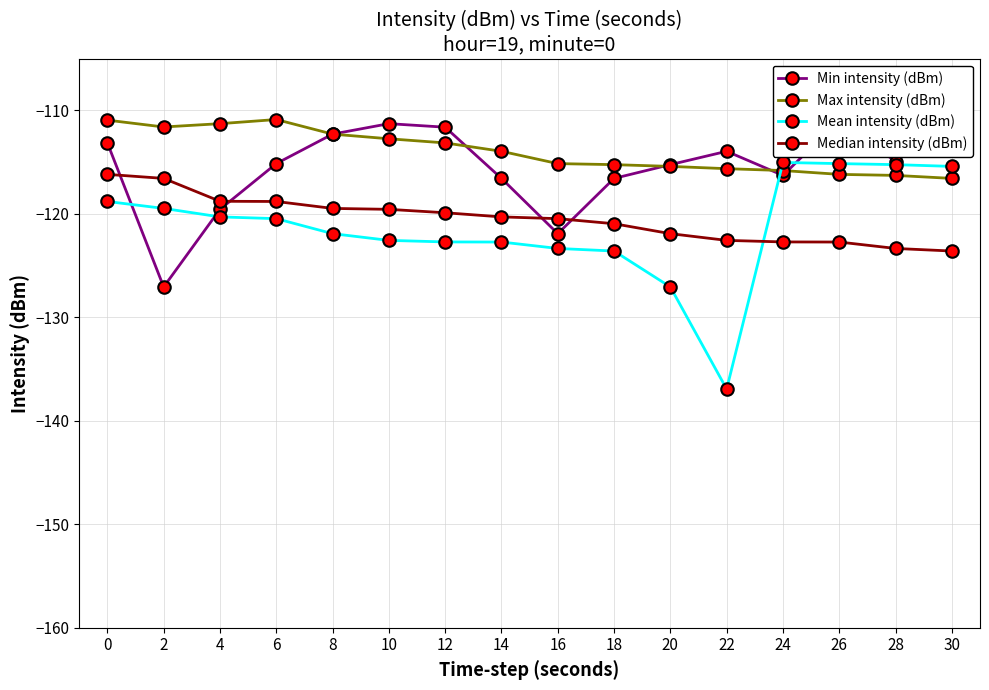

What is the approximate value of Max intensity (dBm) at 22?

-115.6